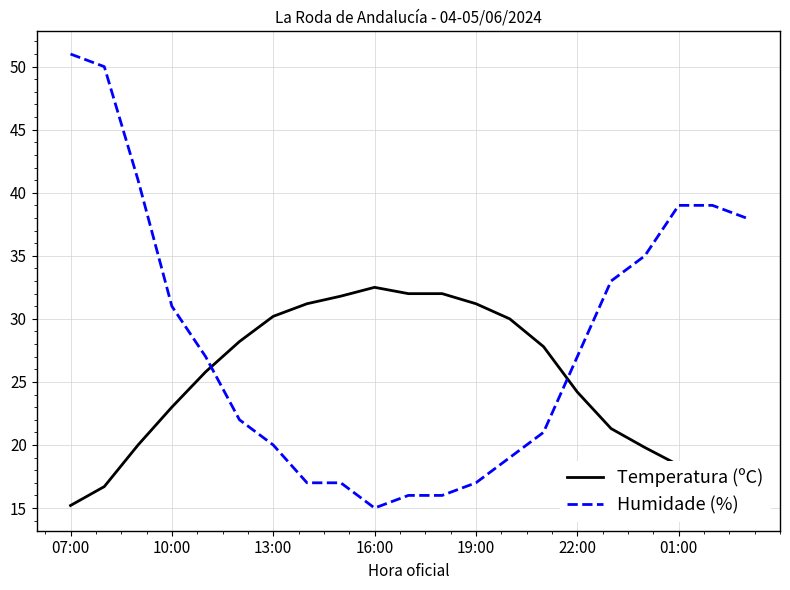

Does the chart display data point markers on the line(s)?

No